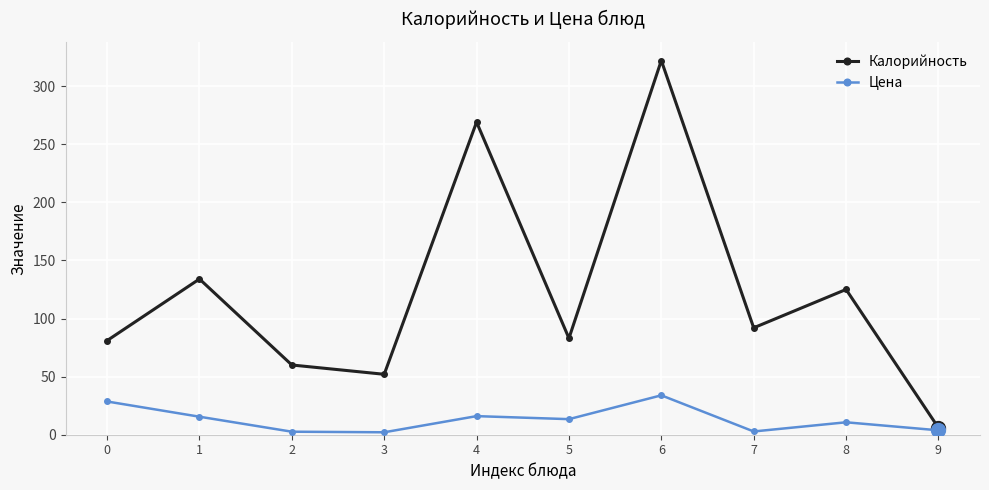

At which category is the sum across all series the highest?

6